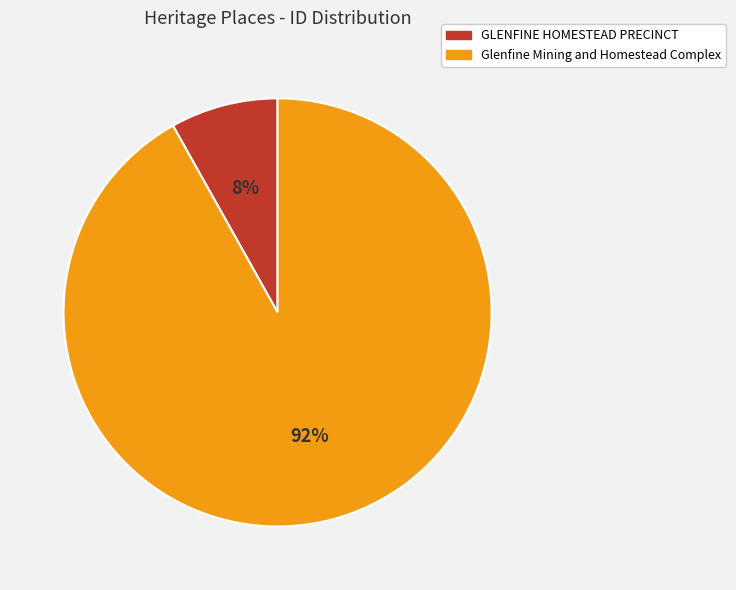

Is Glenfine Mining and Homestead Complex the majority of the pie?

Yes